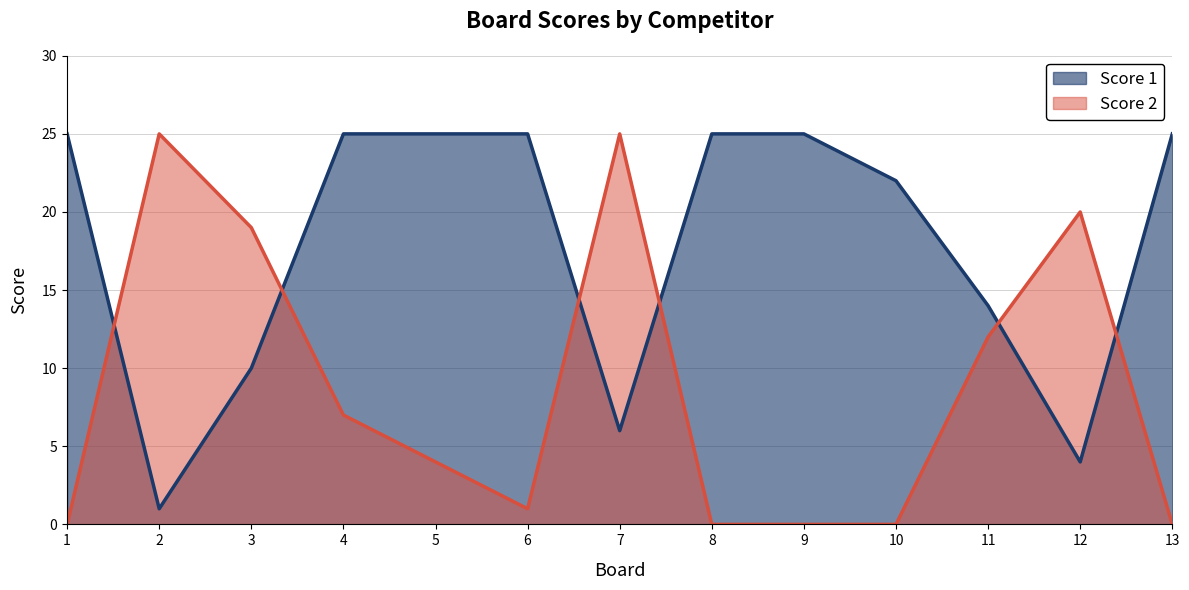

Reading left to right, transcribe all the data shown in this chart.

Score 1: 25	1	10	25	25	25	6	25	25	22	14	4	25
Score 2: 0	25	19	7	4	1	25	0	0	0	12	20	0